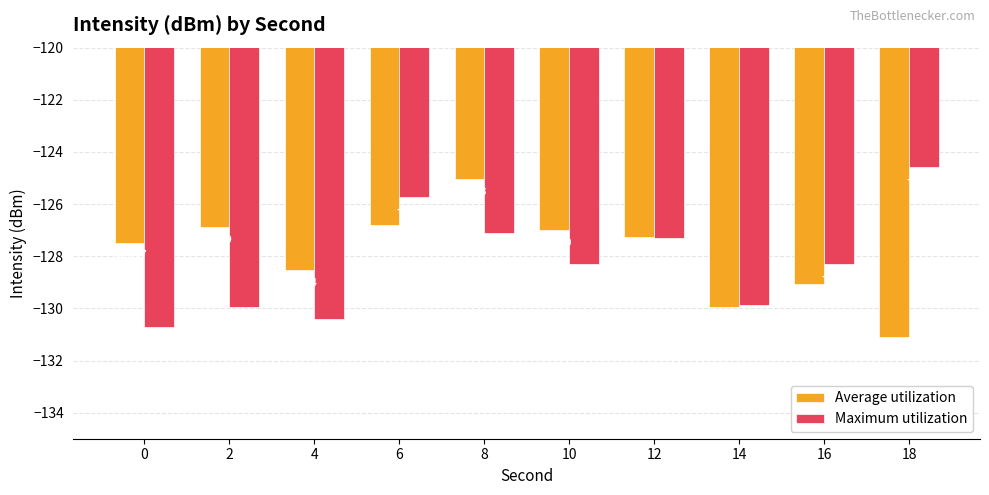

Between 8 and 18, which series saw the biggest shift?

Average utilization